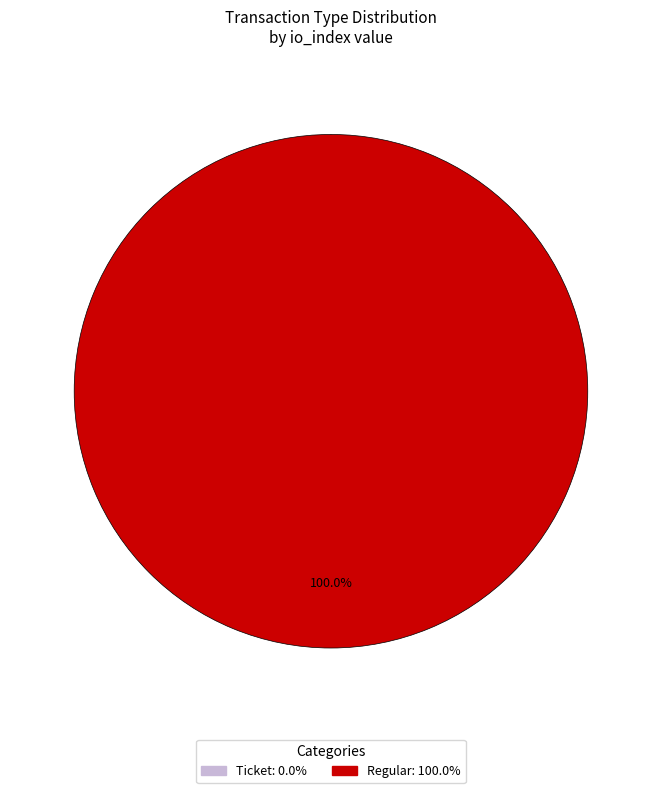

Which category accounts for the majority?

Regular (direction=1, io_index=3)